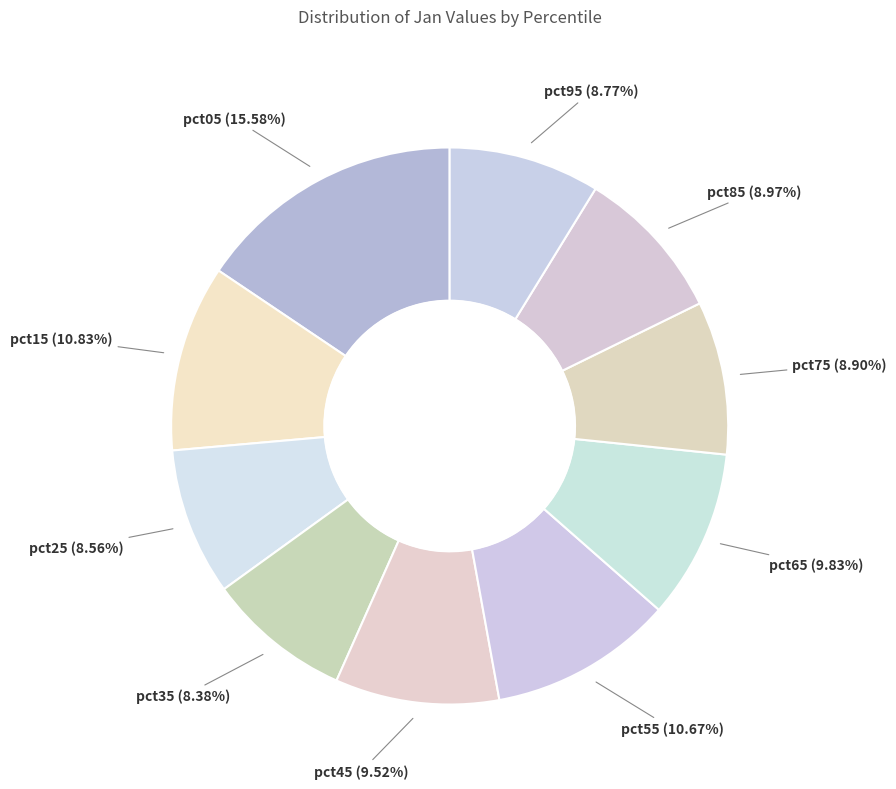

To the nearest percent, what is the difference between the largest and smallest slice percentages?

7%